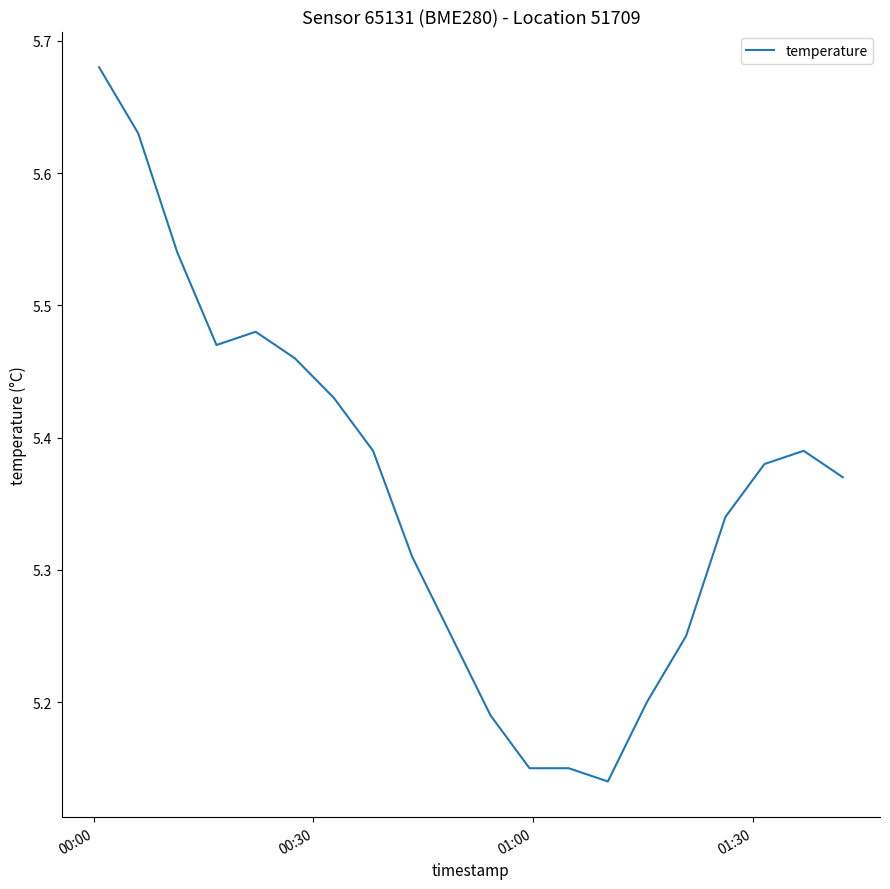

What is the difference between the maximum and minimum values?

0.5